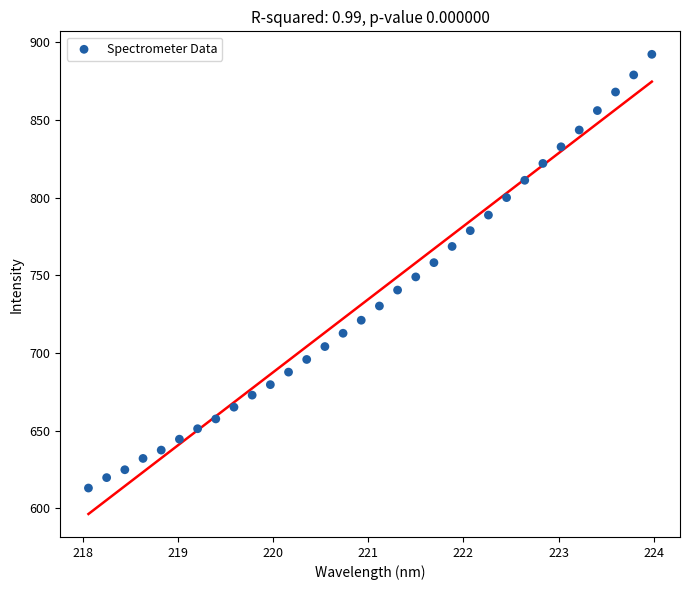

What is the range of X values (max minus min)?

5.9